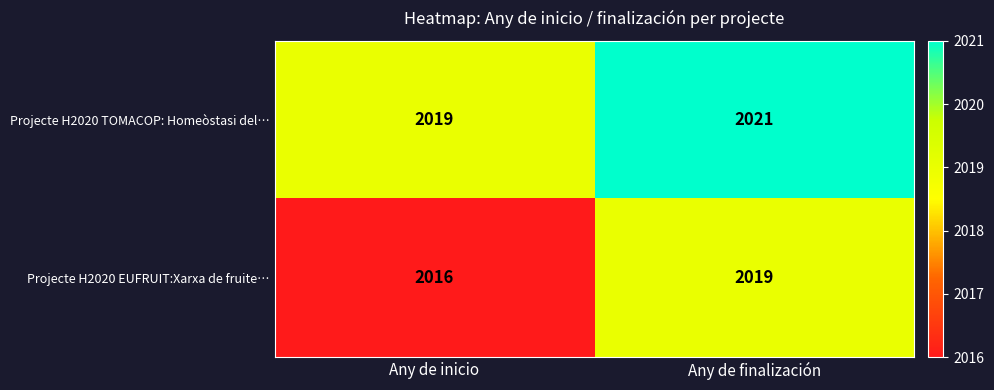

What is the total value across all series at Any de finalización?

4040